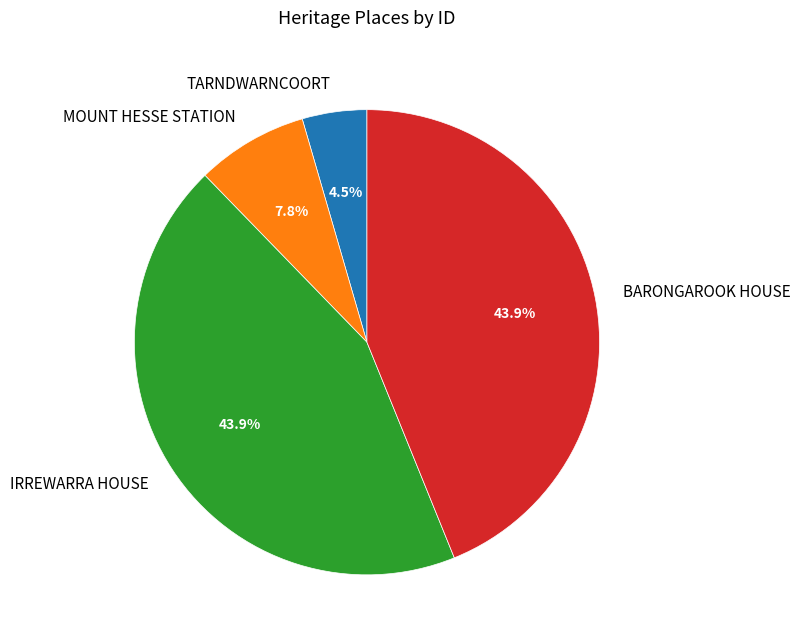

Which slice is the smallest?

TARNDWARNCOORT